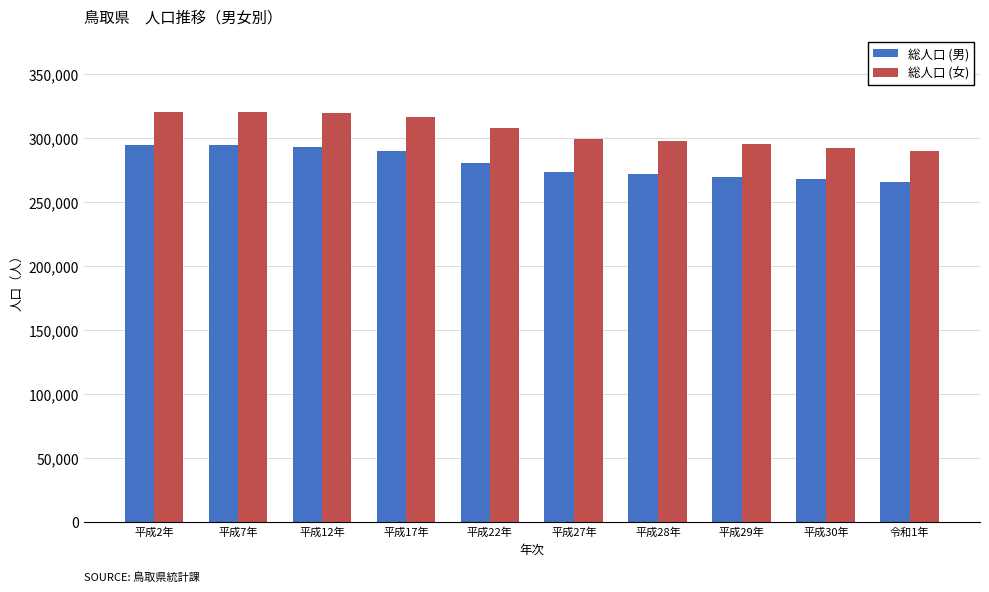

What is the greatest value displayed?

320823